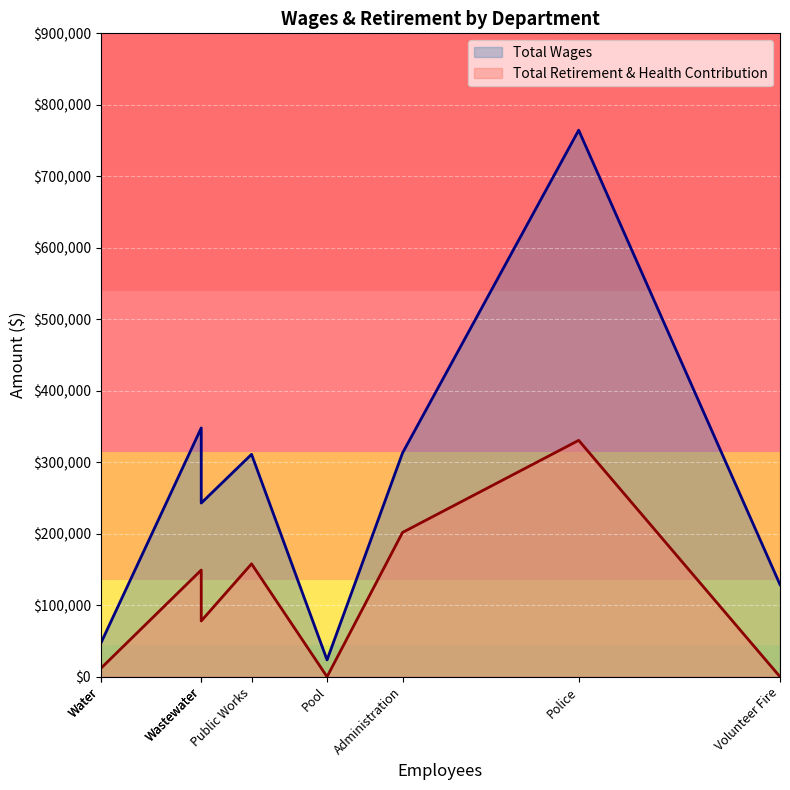

At how many categories does at least one series exceed 147825?

5